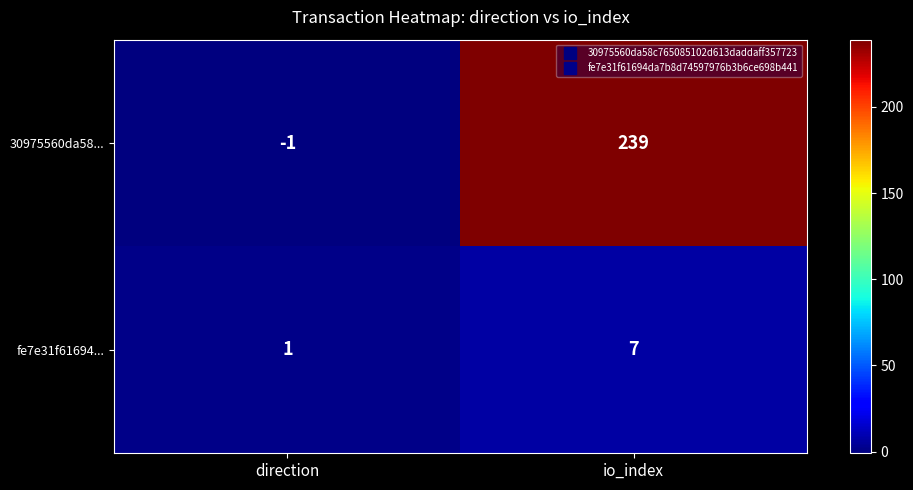

What is the difference between the maximum and minimum values in the fe7e31f61694... series?

6